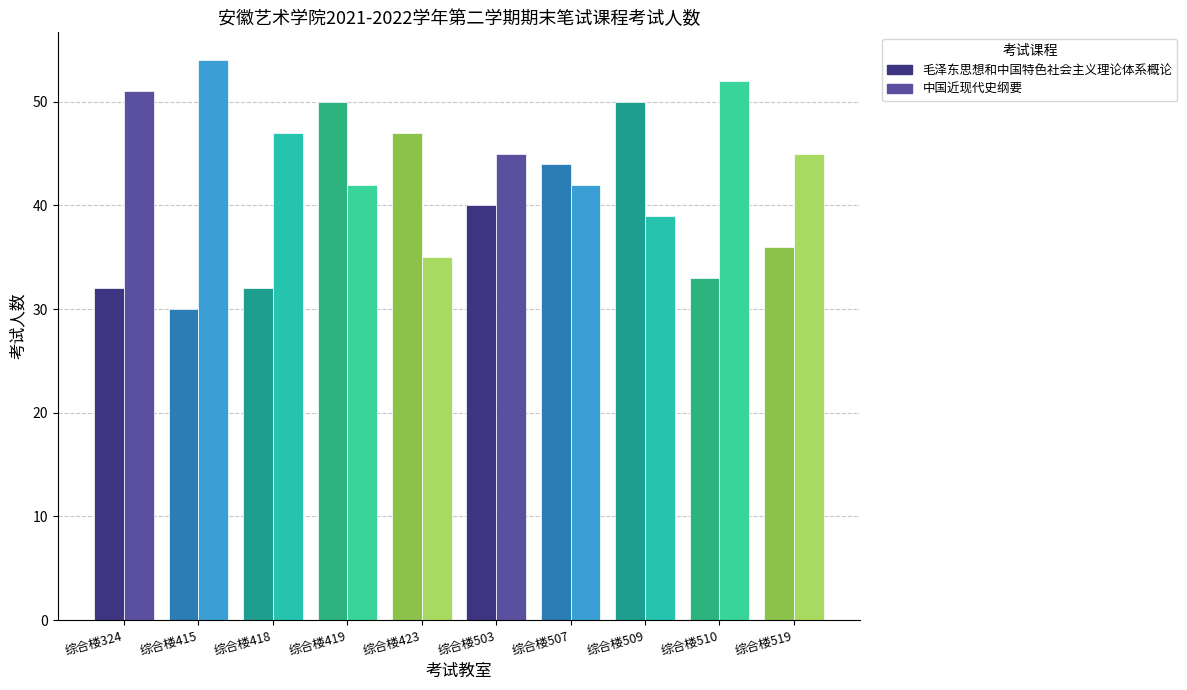

What is the difference between the 毛泽东思想和中国特色社会主义理论体系概论 values at 综合楼509 and 综合楼510?

17